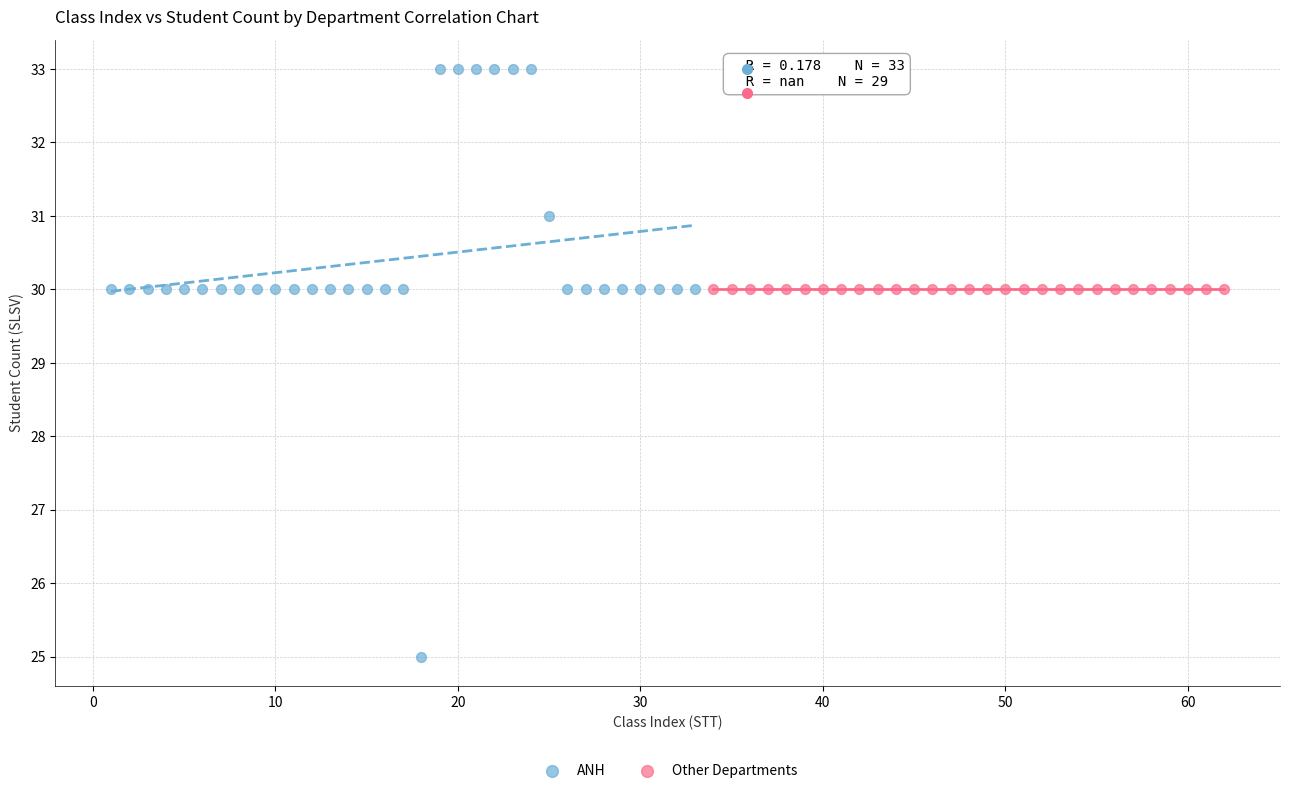

Which series contains the highest Y value?

ANH